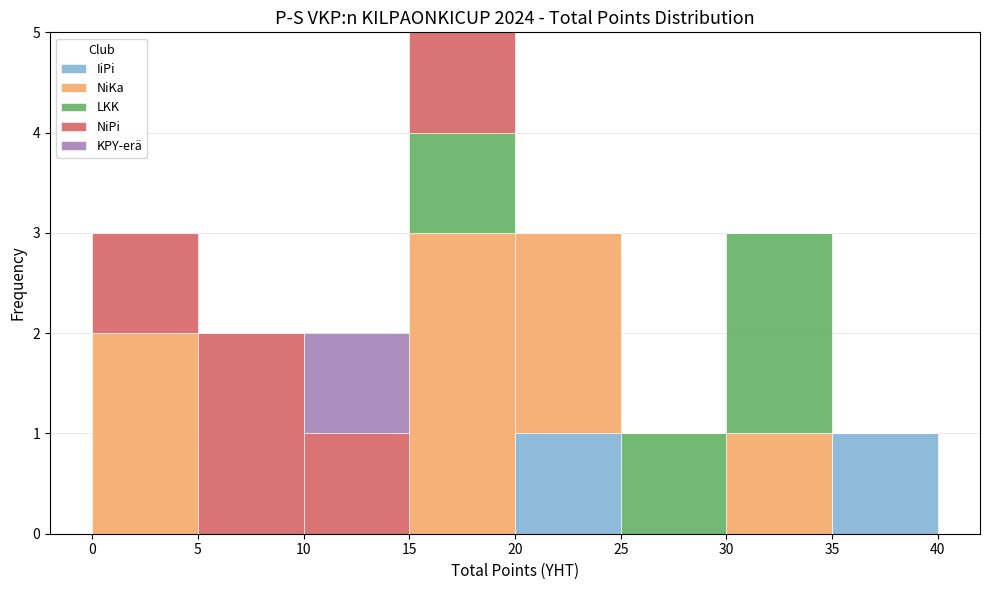

Which range on the x-axis has the tallest stacked bar (by total height)?

15 to 20